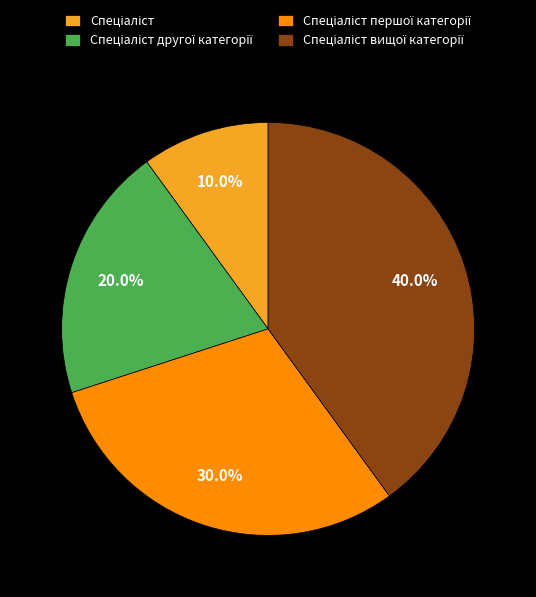

Is there a majority slice in this chart?

No